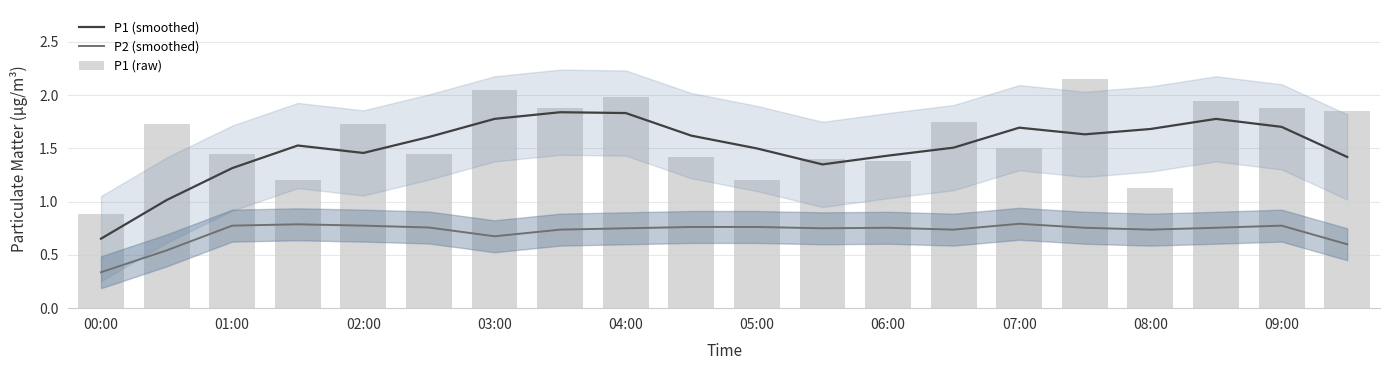

Reading left to right, transcribe all the data shown in this chart.

P1 (smoothed): 0.7	1.0	1.3	1.5	1.5	1.6	1.8	1.8	1.8	1.6	1.5	1.3	1.4	1.5	1.7	1.6	1.7	1.8	1.7	1.4
P2 (smoothed): 0.3	0.5	0.8	0.8	0.8	0.8	0.7	0.7	0.8	0.8	0.8	0.8	0.8	0.7	0.8	0.8	0.7	0.8	0.8	0.6
P1 (raw): 0.9	1.7	1.4	1.2	1.7	1.4	2.0	1.9	2.0	1.4	1.2	1.4	1.4	1.8	1.5	2.1	1.1	1.9	1.9	1.9